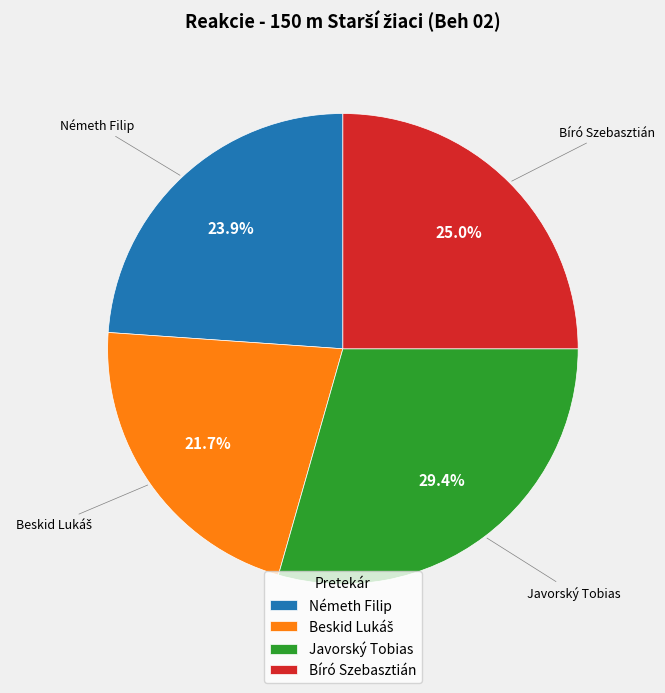

Is there any slice that represents more than half of the pie?

No